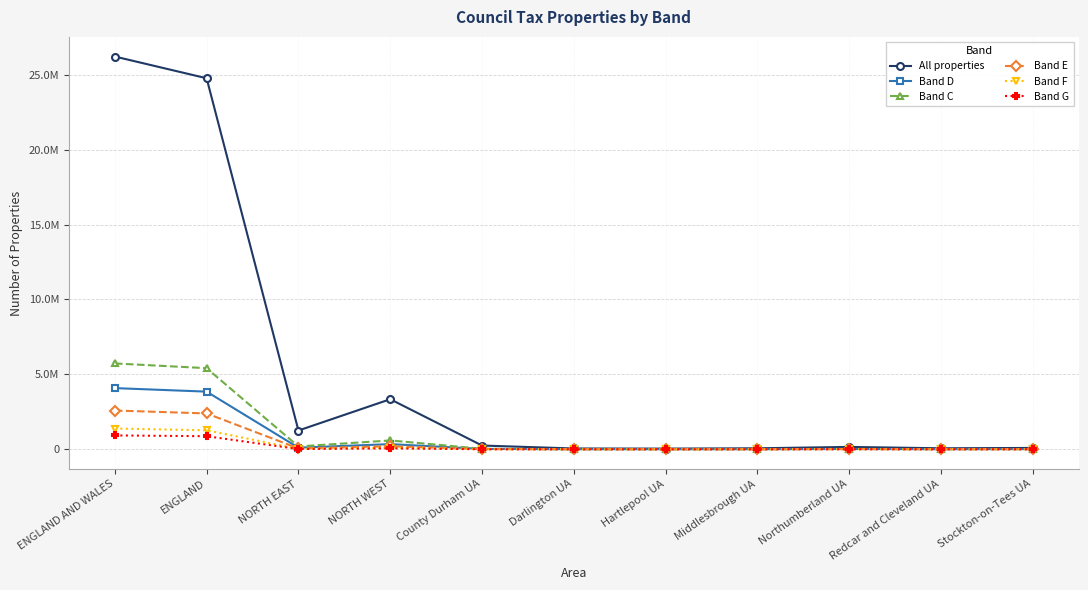

Which series changed the most between Darlington UA and Middlesbrough UA?

All properties